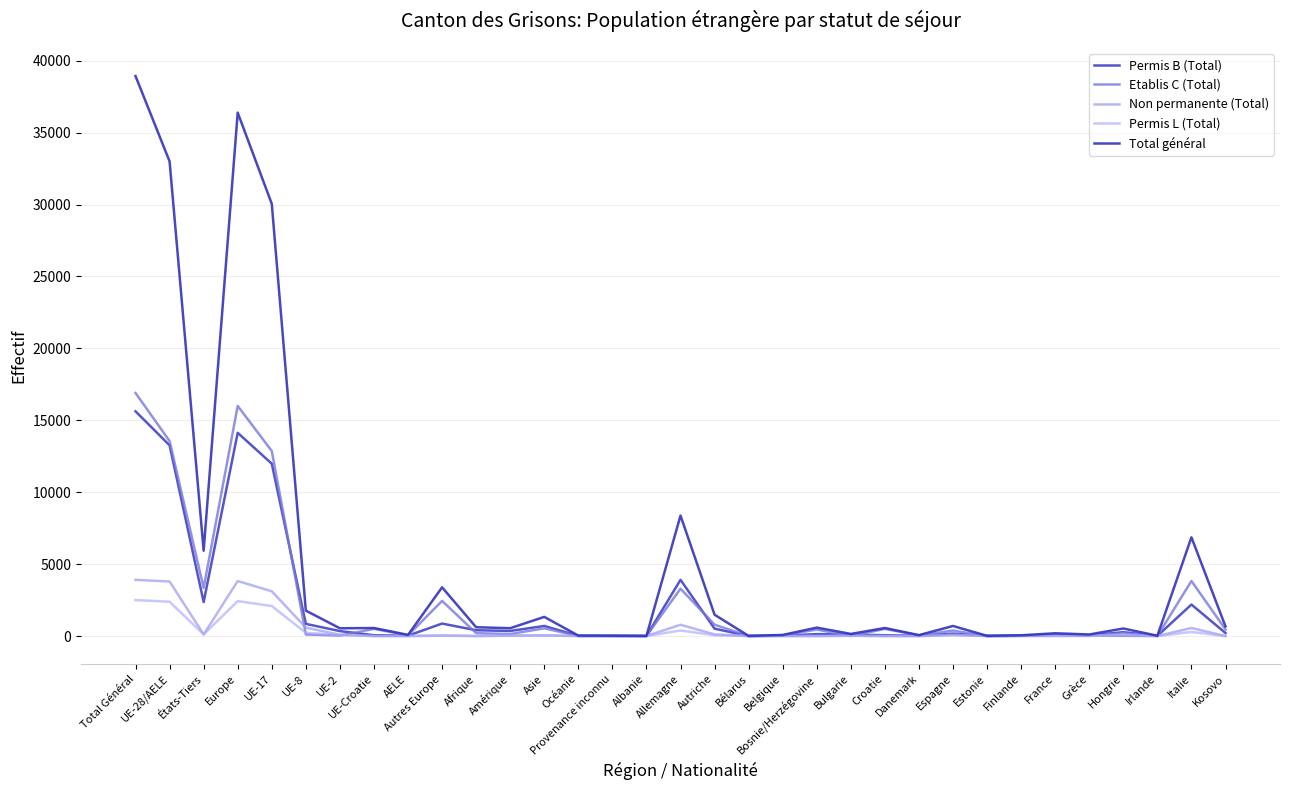

What is the difference between the maximum and second lowest values in the Permis L (Total) series?

2501